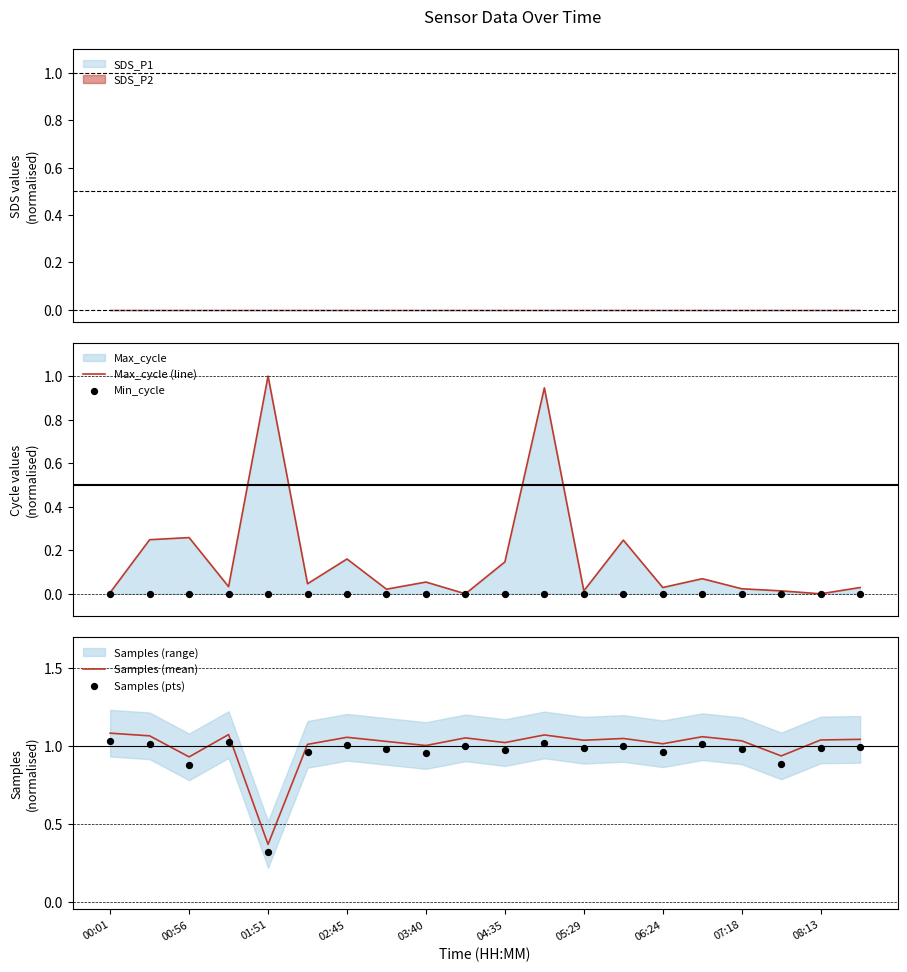

At how many categories does at least one series exceed 0?

20